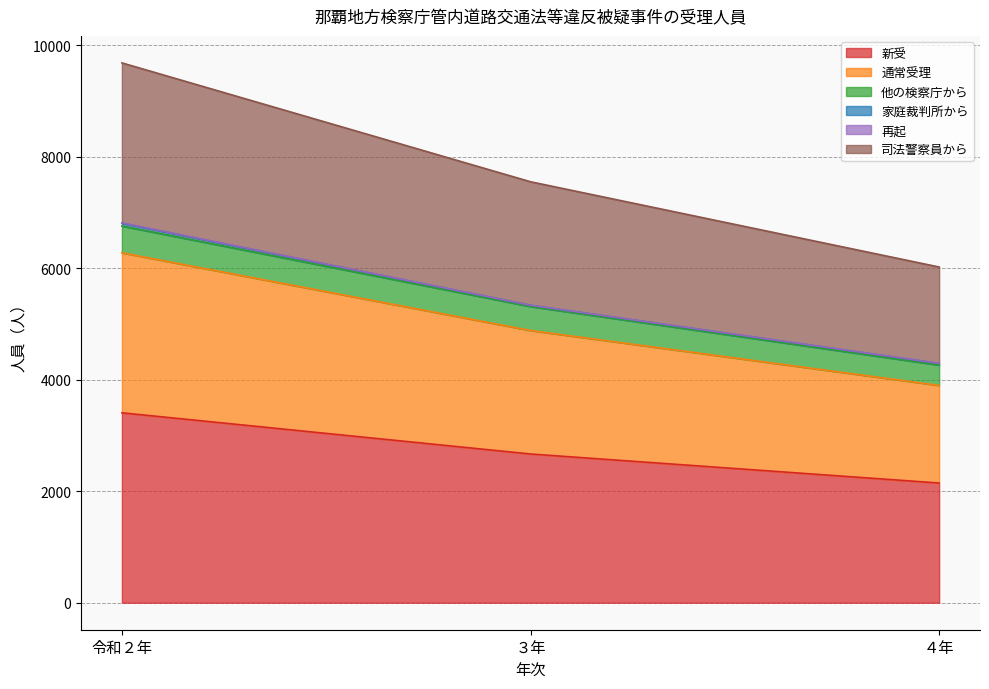

How many 新受 values are between 2148 and 3408?

3